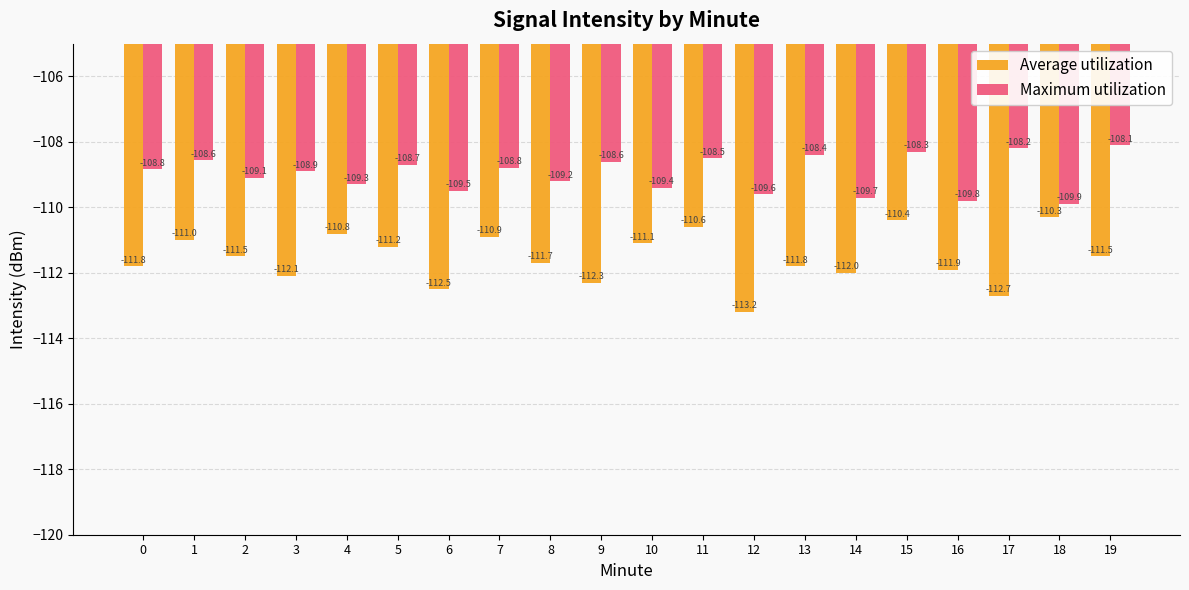

Reading left to right, extract all data points from this chart.

Average utilization: -111.8	-111.0	-111.5	-112.1	-110.8	-111.2	-112.5	-110.9	-111.7	-112.3	-111.1	-110.6	-113.2	-111.8	-112.0	-110.4	-111.9	-112.7	-110.3	-111.5
Maximum utilization: -108.8	-108.6	-109.1	-108.9	-109.3	-108.7	-109.5	-108.8	-109.2	-108.6	-109.4	-108.5	-109.6	-108.4	-109.7	-108.3	-109.8	-108.2	-109.9	-108.1